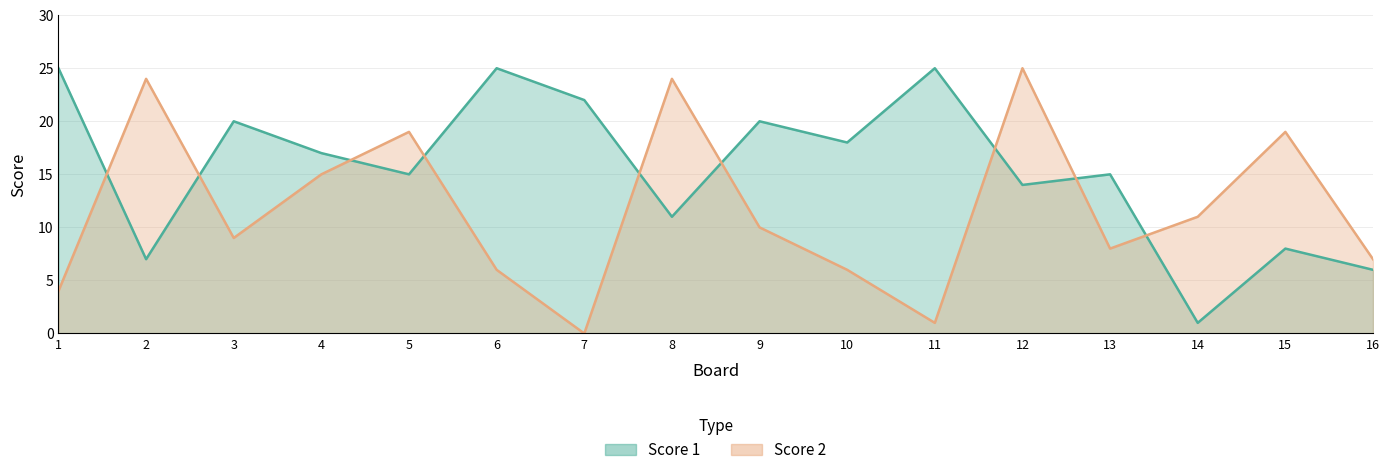

Where is Score 1 nearest to the value 13?

12